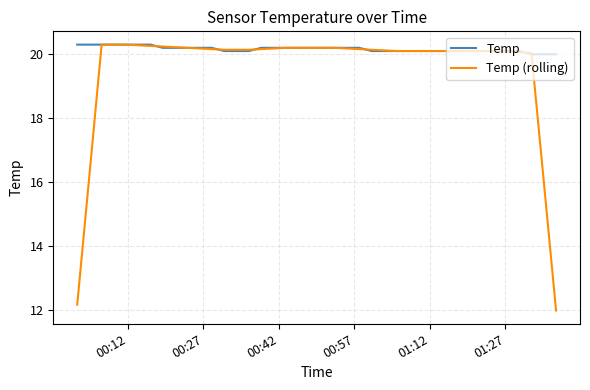

What is the minimum value shown in the chart?

12.0